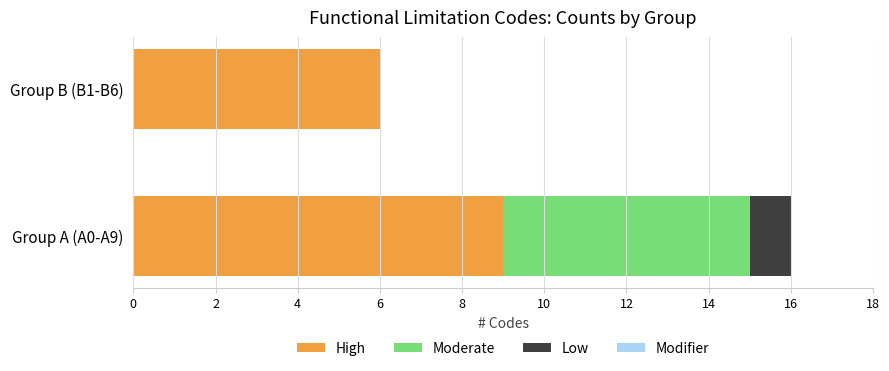

At which category is the sum across all series the highest?

Group A (A0-A9)